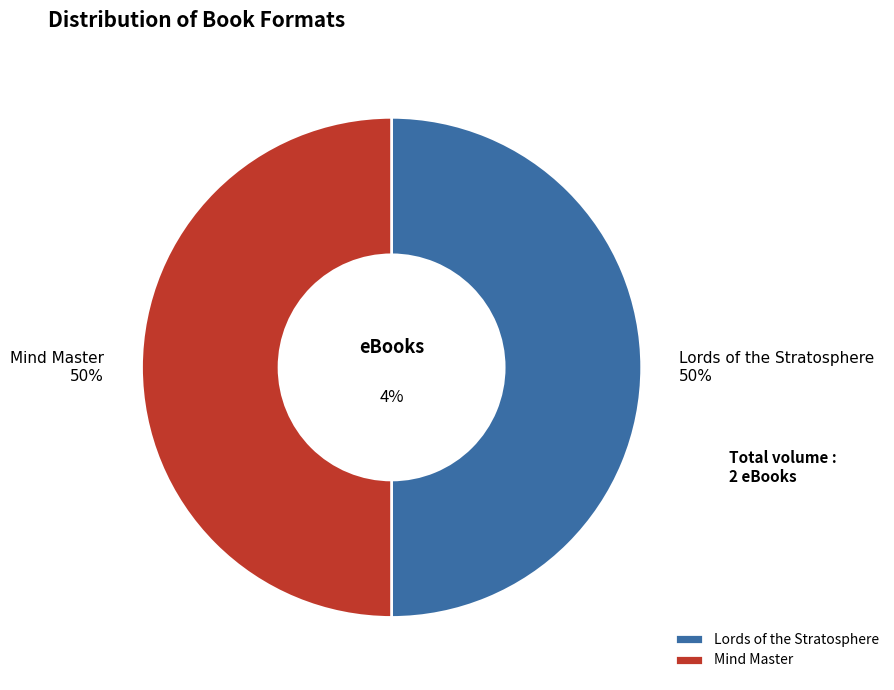

Is it true that Mind Master is 60% of the pie?

False